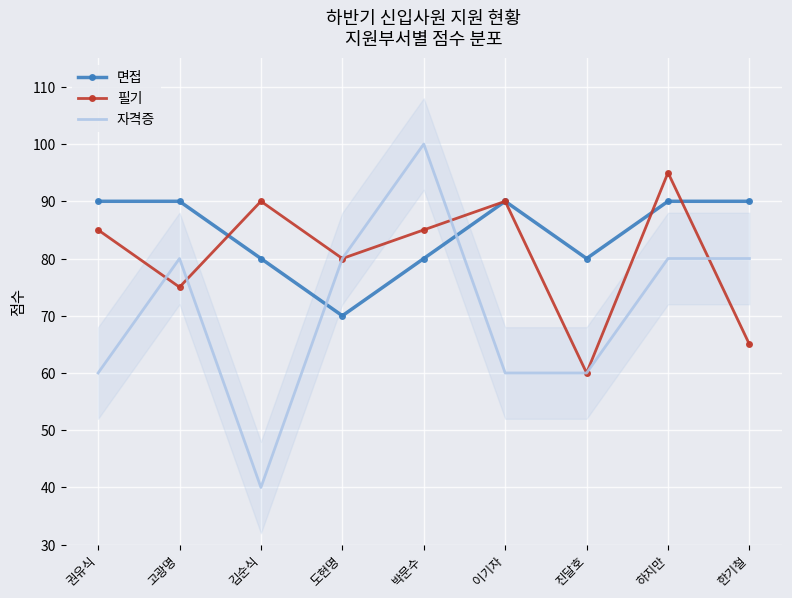

What is the value of the 면접 point at the 9th from the left?

90